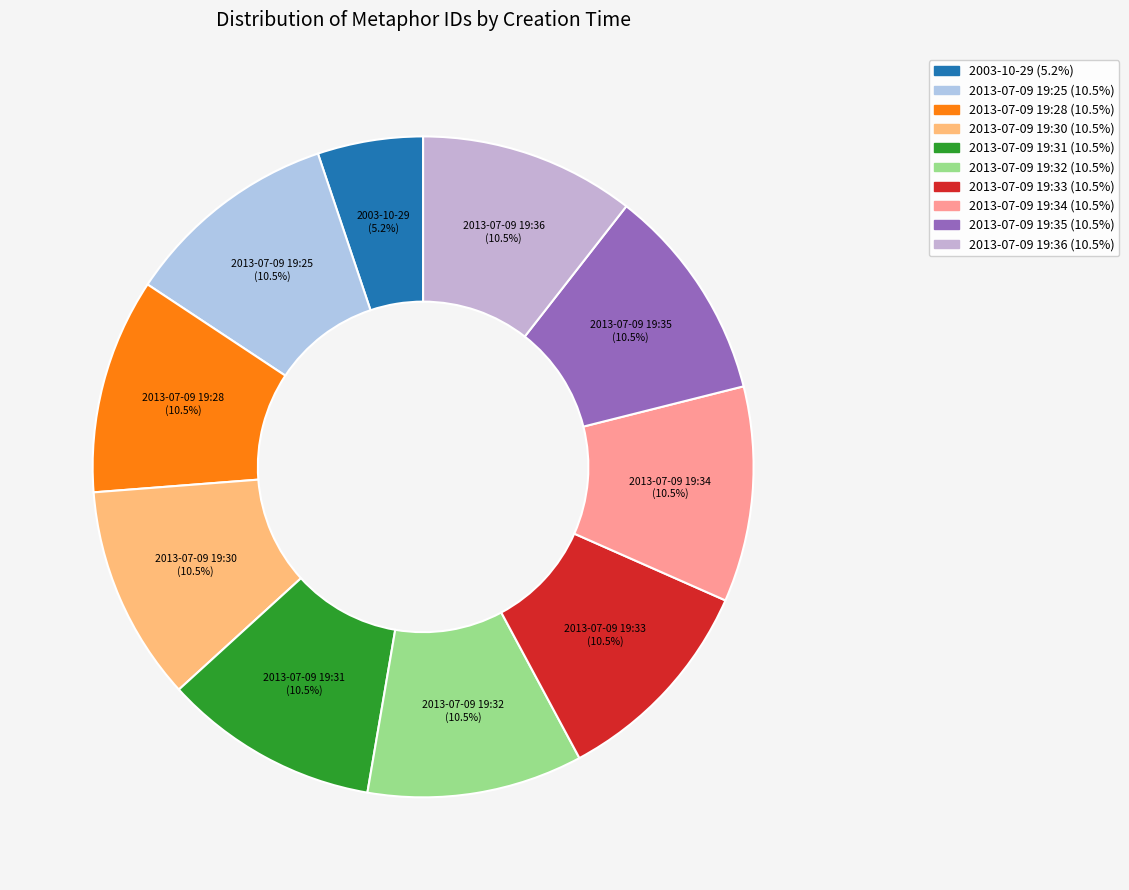

What is the total percentage of 2013-07-09 19:32 and 2013-07-09 19:25?

21.1%